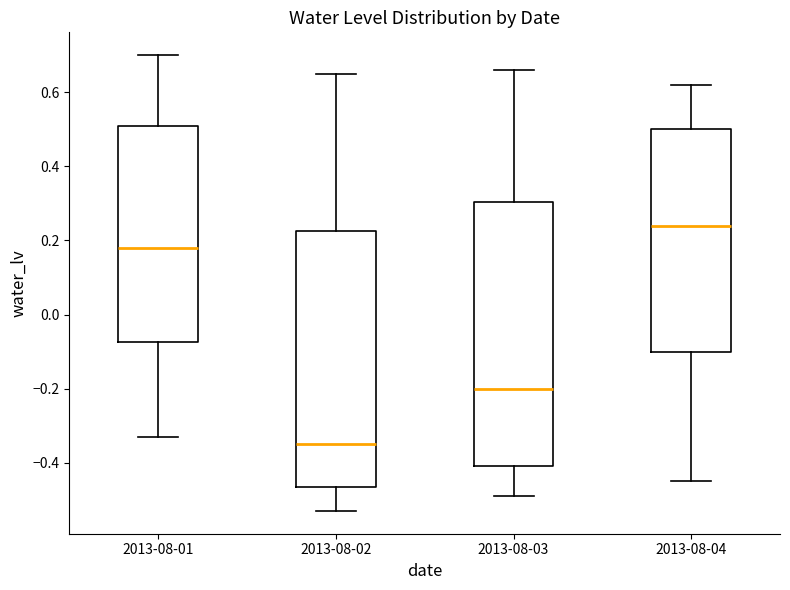

Comparing the boxes themselves (not the whiskers), which one is the tallest?

2013-08-03